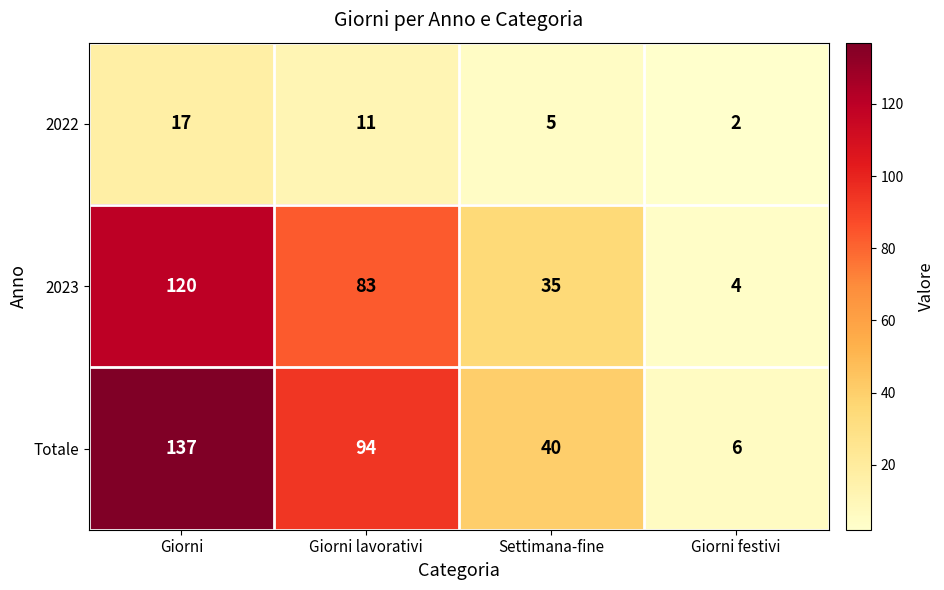

What is the sum of all Totale values?

277